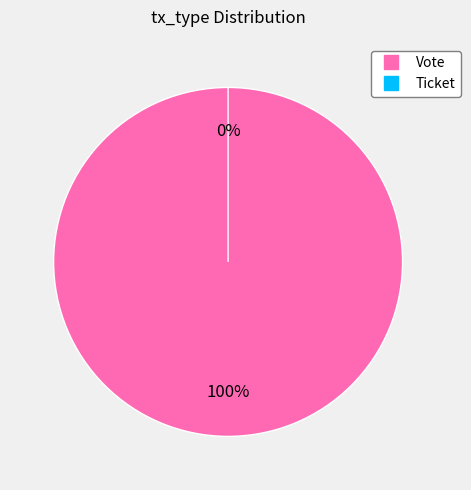

How many segments does this pie chart have?

2